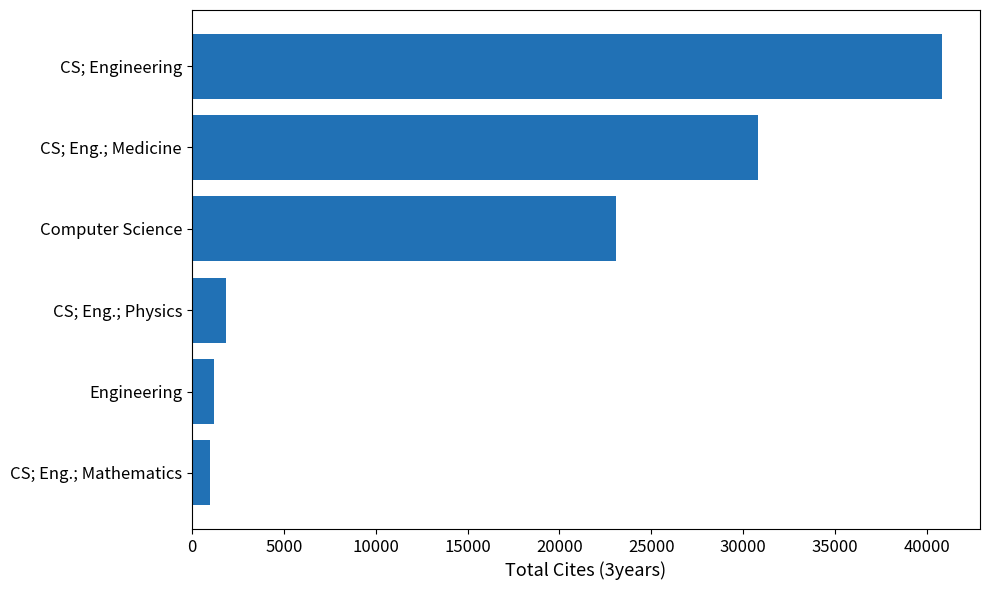

Reading top to bottom, transcribe all the data shown in this chart.

40835	30826	23054	1844	1201	1006